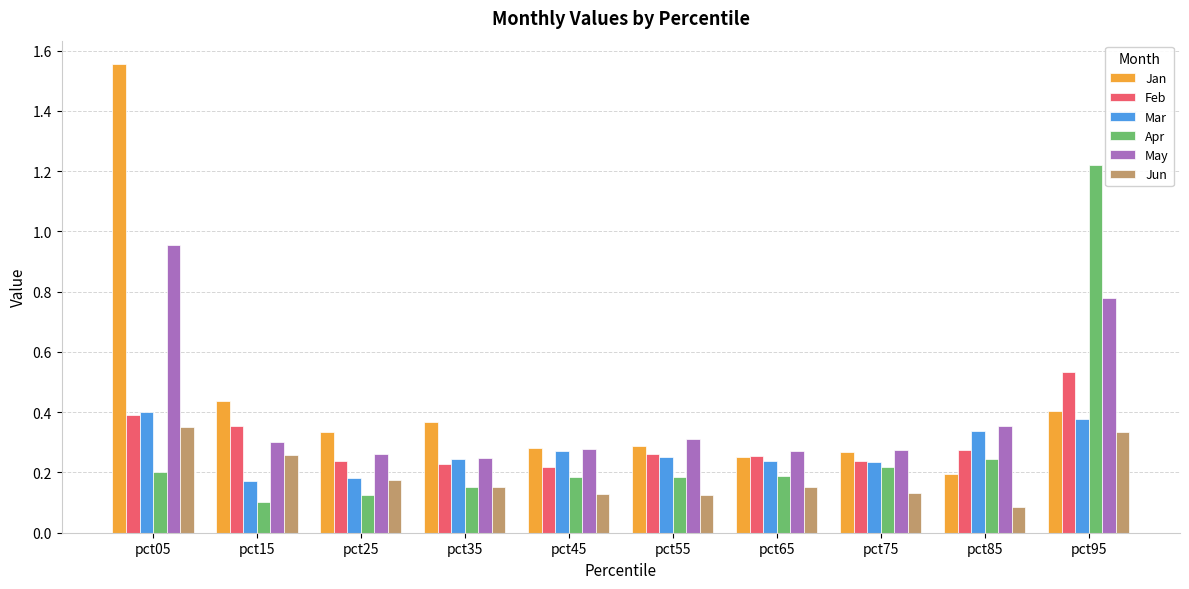

Which series has the largest range (max minus min)?

Jan